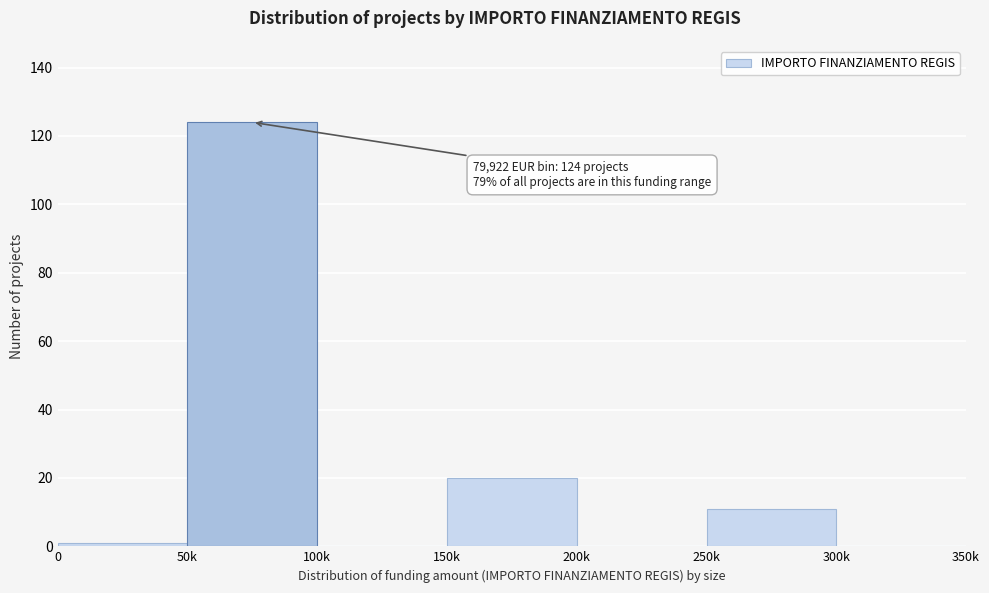

Reading right to left, what are all the values shown in this chart?

300k=0	250k=11	200k=0	150k=20	100k=0	50k=124	0=1